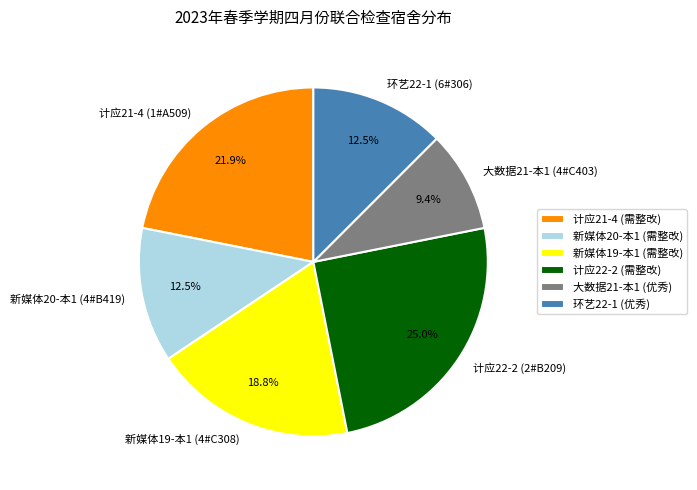

To the nearest percent, what is the difference between the 大数据21-本1 (4#C403) and 计应21-4 (1#A509) slice percentages?

12%